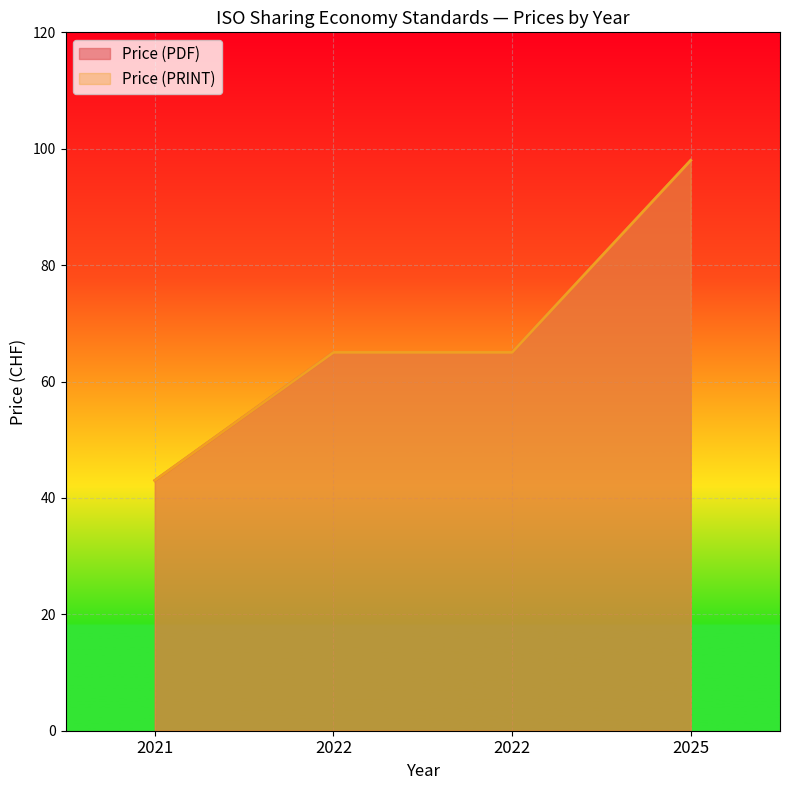

What is the difference between the second highest and minimum values in the Price (PRINT) series?

22